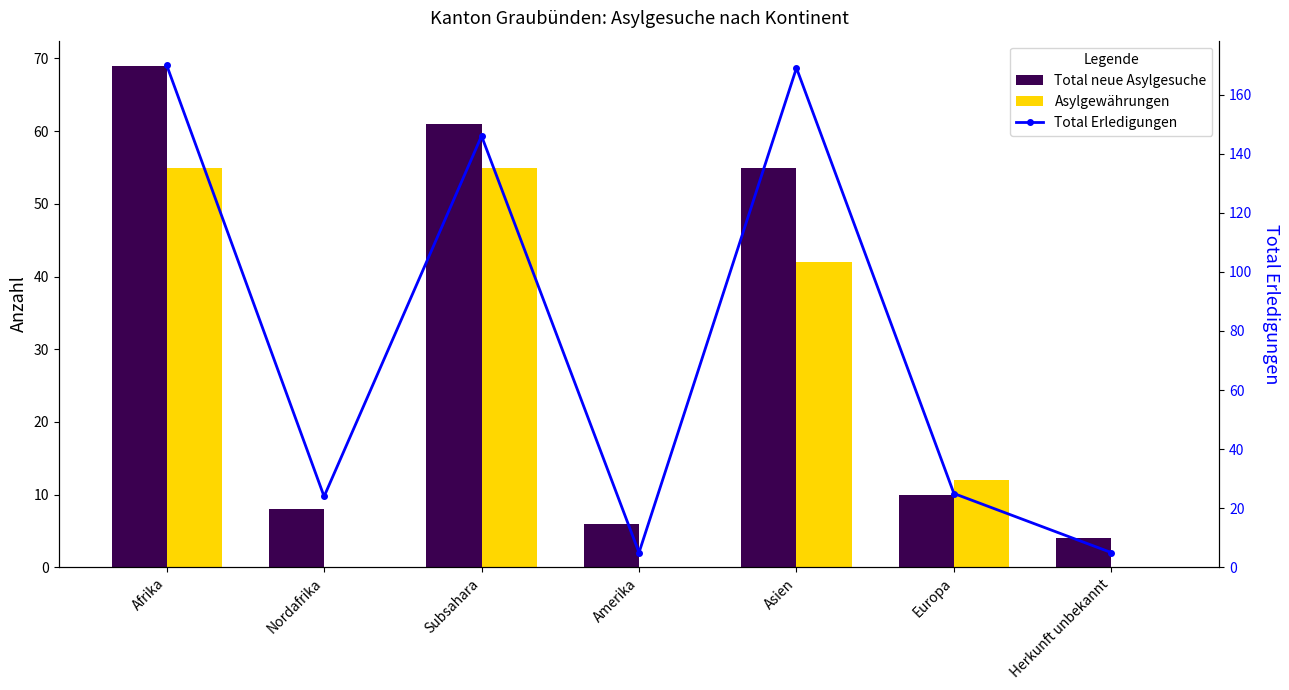

What is the label of the 4th bar from the right?

Amerika